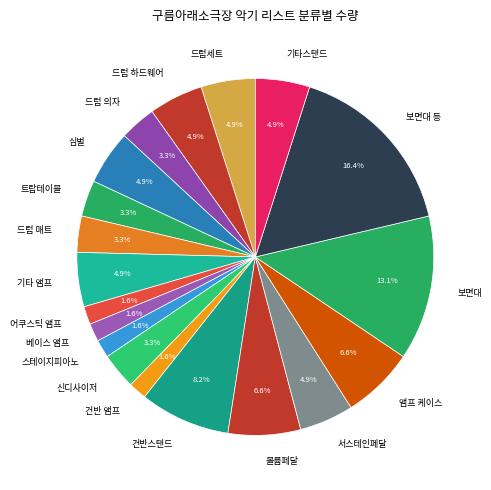

What percentage is the 앰프 케이스 slice, to the nearest percent?

7%